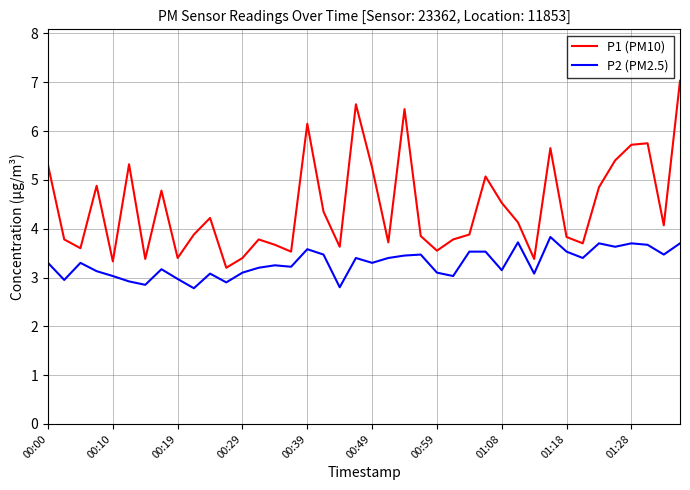

True or false: P1 (PM10) and P2 (PM2.5) intersect in this chart.

False